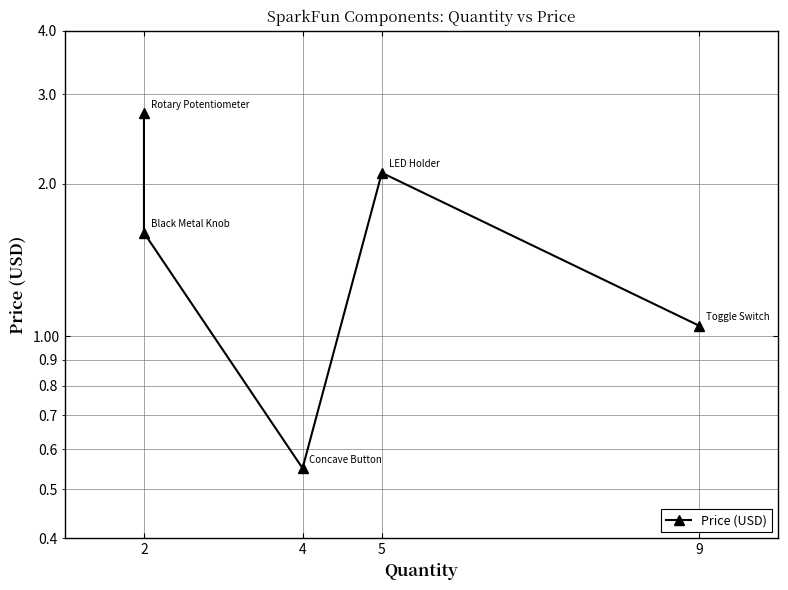

What is the change in value from 2 to 5?

-0.6